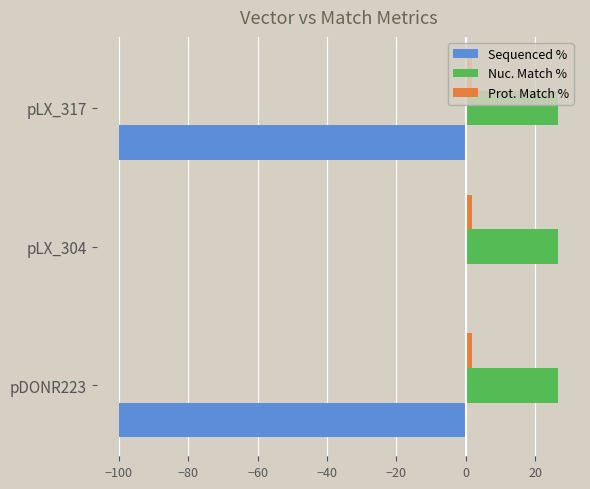

What is the maximum value shown in the chart?

26.6